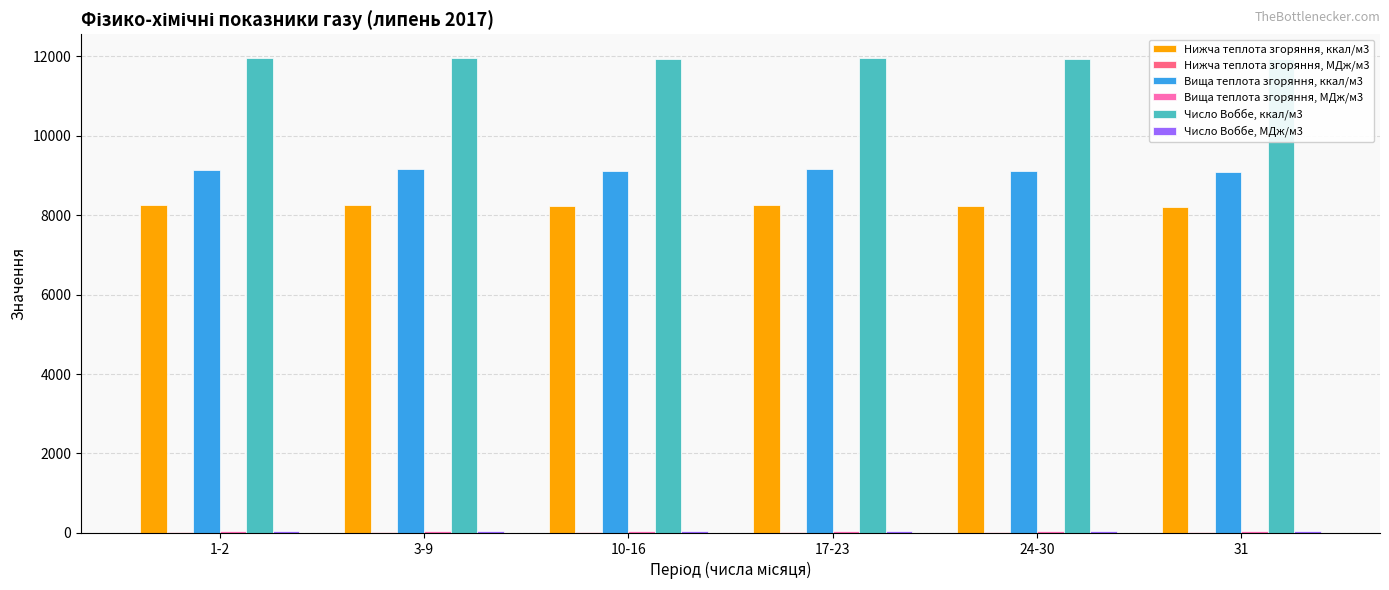

The value of Нижча теплота згоряння, МДж/м3 at 31 is 58.8. True or false?

False